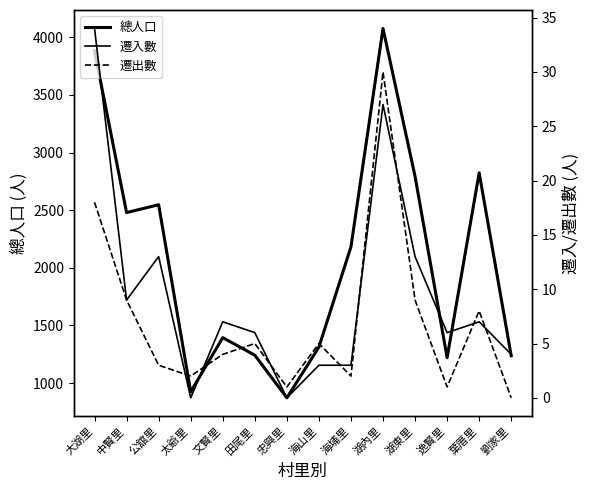

The 遷入數 series shows 6 at 逸賢里. True or false?

True